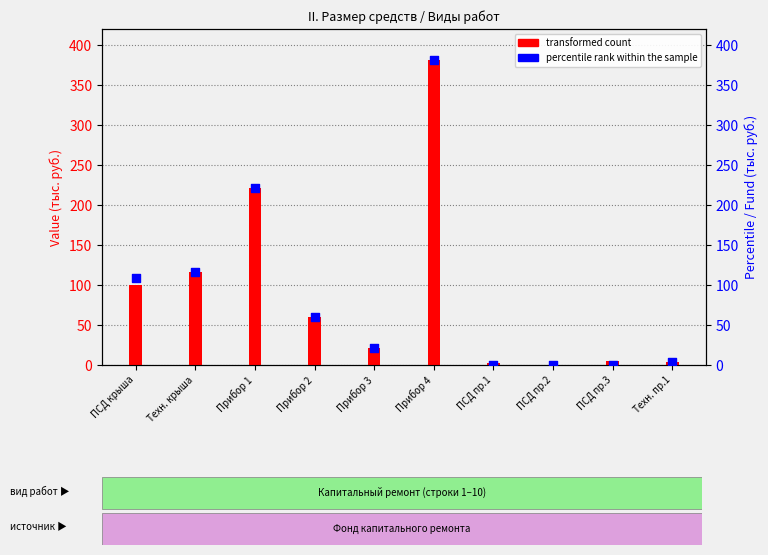

Which series has the largest total across all categories?

transformed count